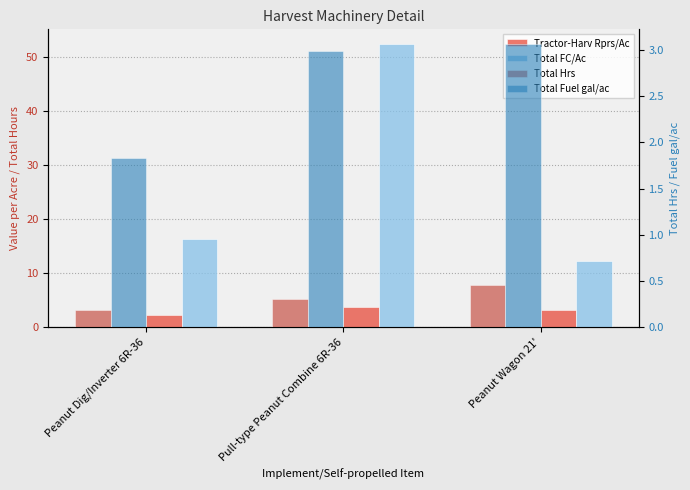

How many bars are there in total?

12